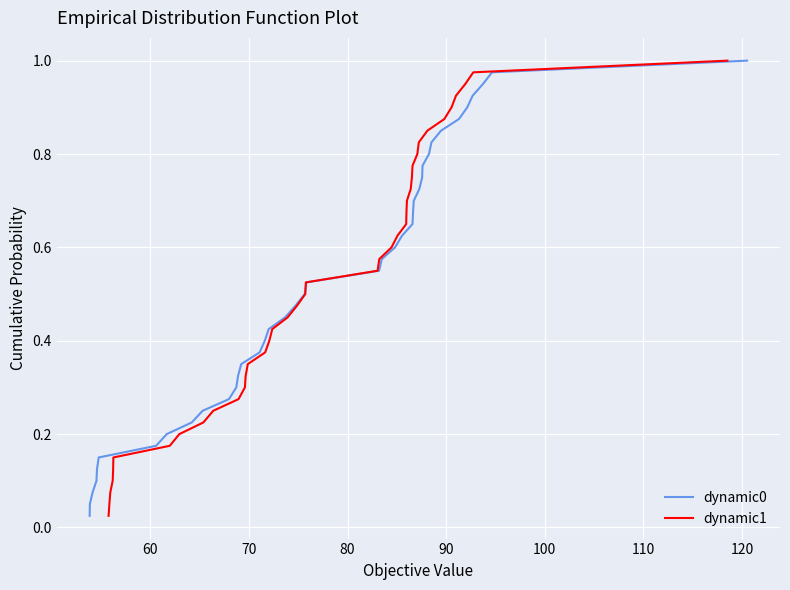

What is the difference between the maximum and minimum values in the dynamic1 series?

1.0